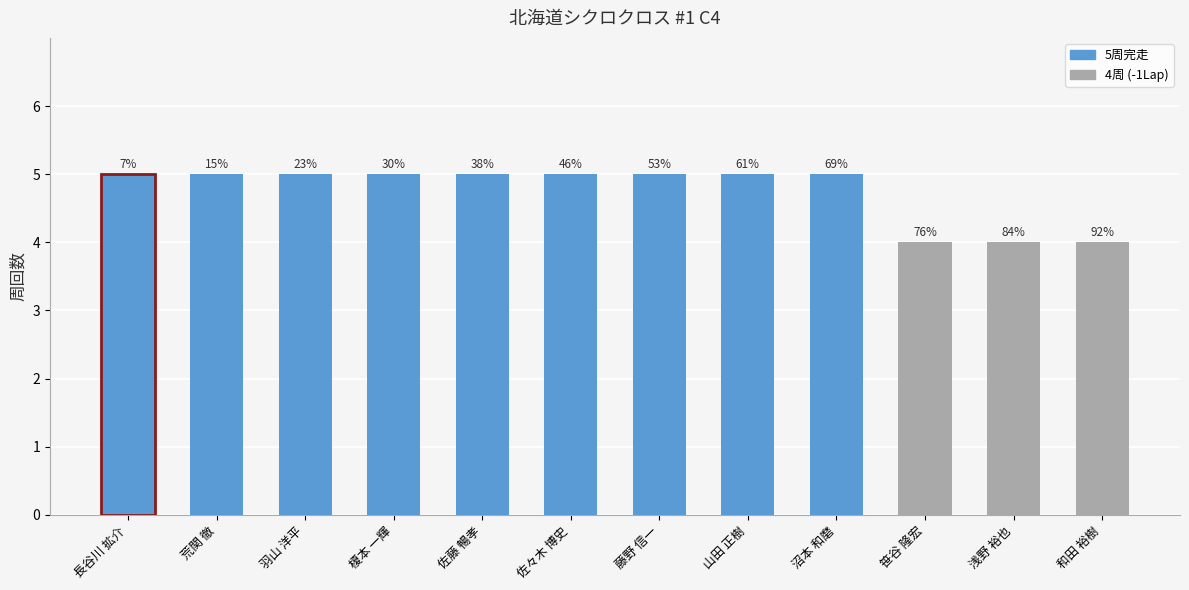

Reading right to left, extract all data points from this chart.

4	4	4	5	5	5	5	5	5	5	5	5